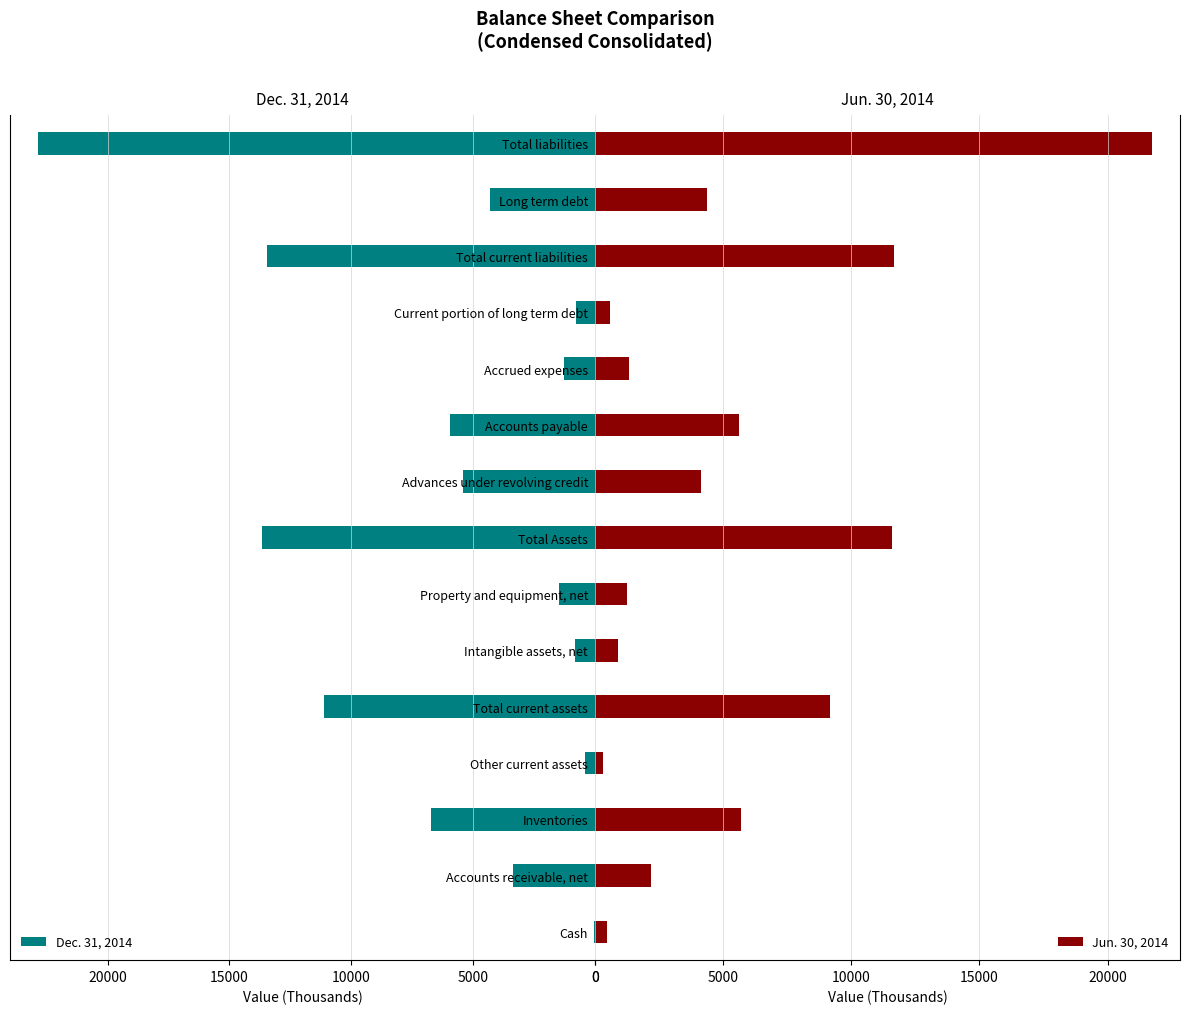

List the labels in order of Jun. 30, 2014 value, smallest first.

Other current assets, Cash, Current portion of long term debt, Intangible assets, net, Property and equipment, net, Accrued expenses, Accounts receivable, net, Advances under revolving credit, Long term debt, Accounts payable, Inventories, Total current assets, Total Assets, Total current liabilities, Total liabilities